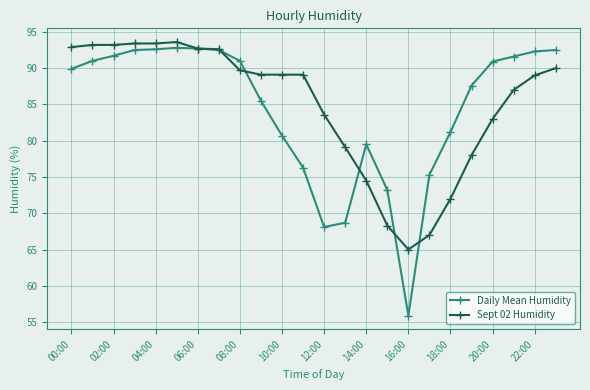

Rank the series by their average value, from lowest to highest.

Daily Mean Humidity, Sept 02 Humidity